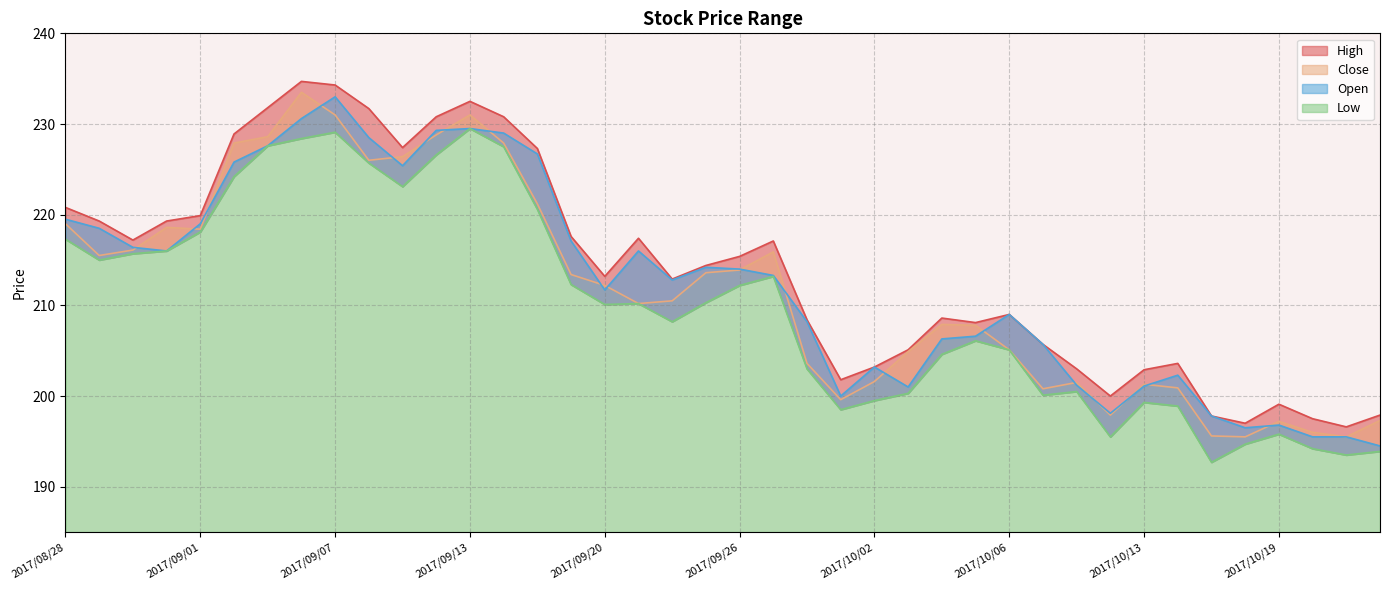

Between 2017/09/11 and 2017/10/02, which is larger?

2017/09/11